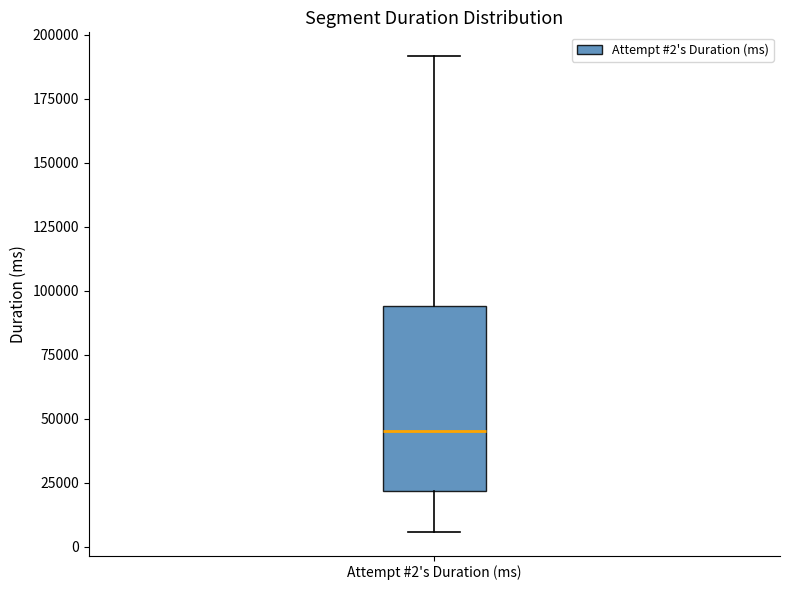

Transcribe this box plot: give where the median line is, the range the box spans, and where the two whiskers end, as read against the y-axis. The values are not printed on the chart, so give them approximately, as read against the axis.

median 45000, box 20000 to 95000, whiskers 5000 to 190000